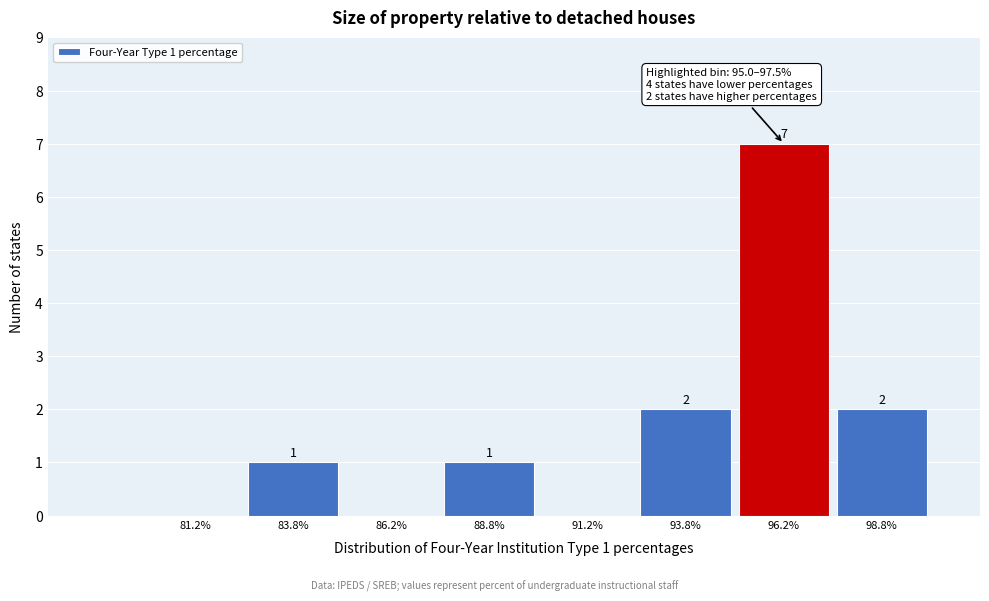

Over which range of the x-axis is the bar tallest?

95.0 to 97.5